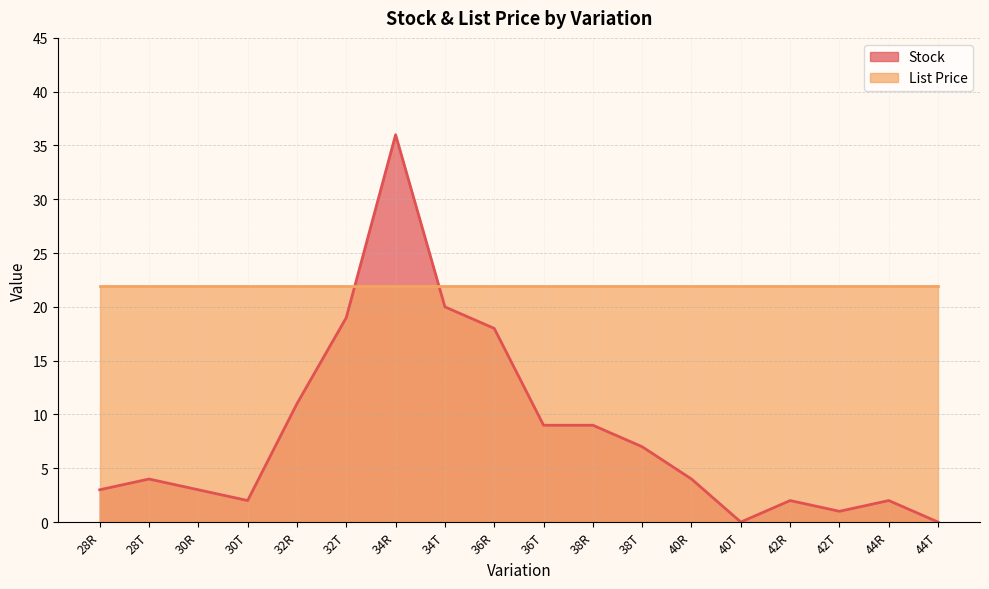

Rank the categories by value from lowest to highest.

40T, 44T, 42T, 30T, 42R, 44R, 28R, 30R, 28T, 40R, 38T, 36T, 38R, 32R, 36R, 32T, 34T, 34R